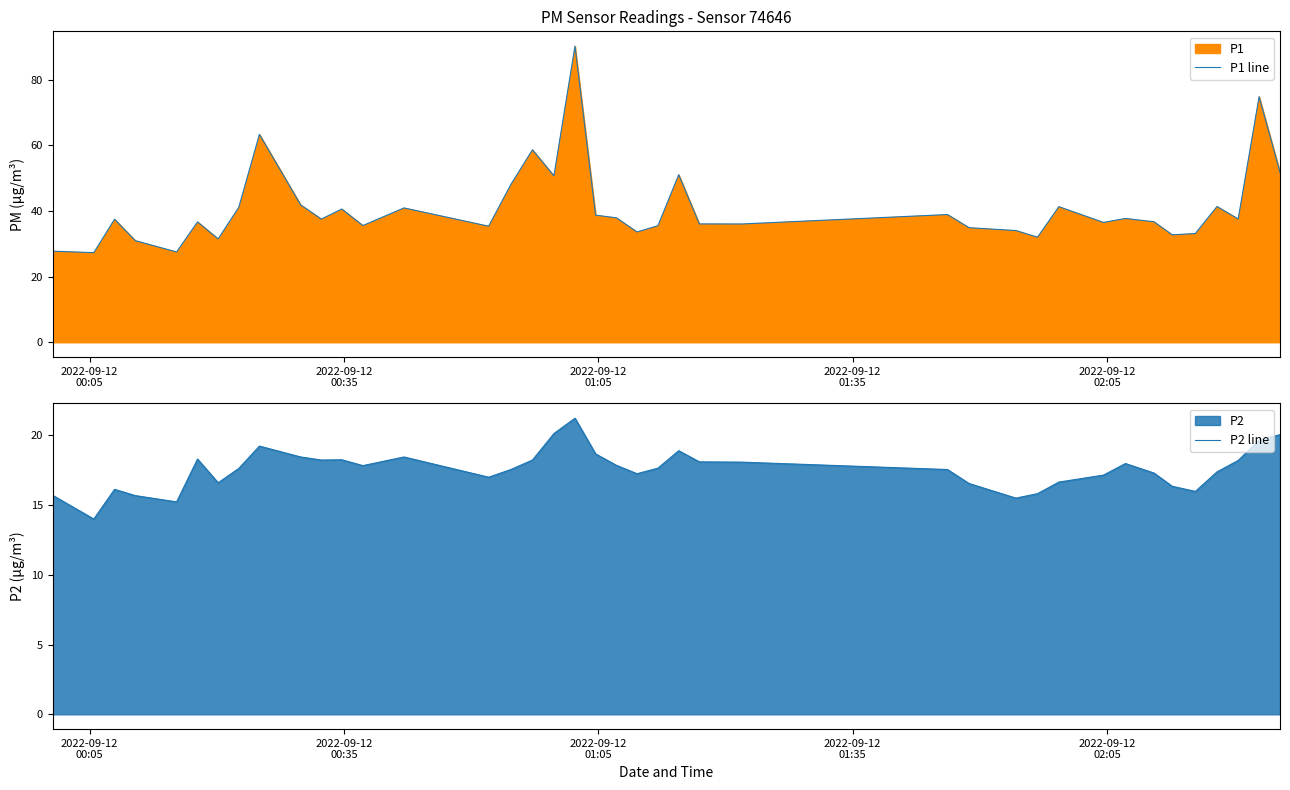

List the series in order of their overall mean, highest first.

P1 line, P2 line